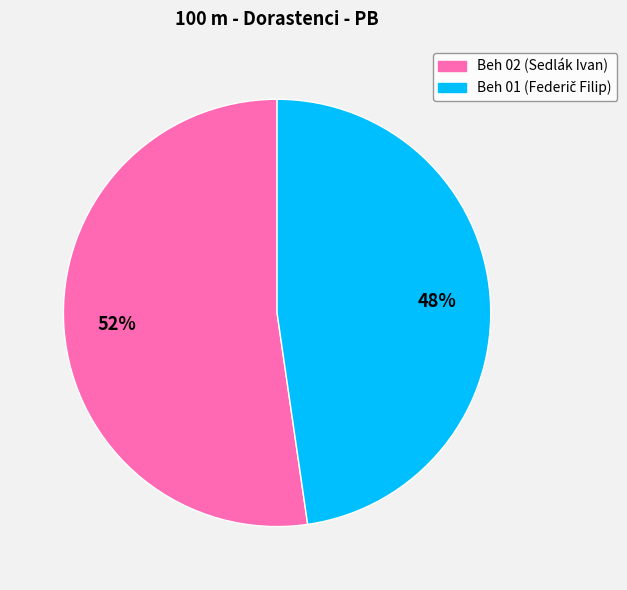

Is it true that Beh 02 (Sedlák Ivan) is 52% of the pie?

True